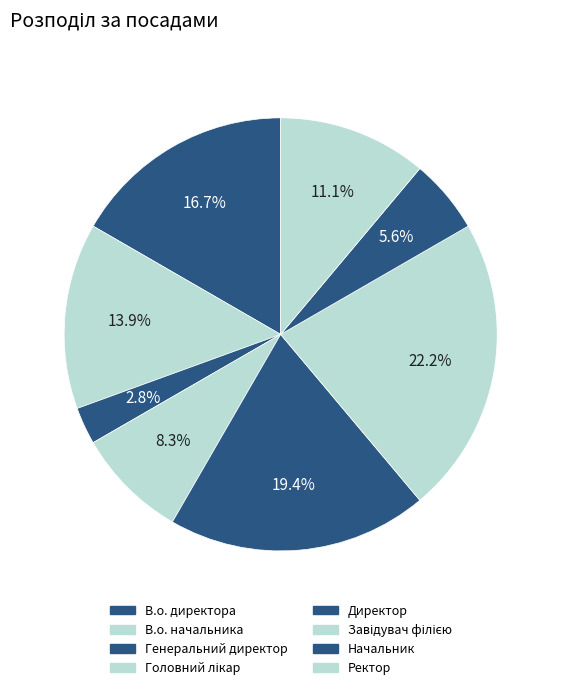

Count the number of slices in the pie.

8